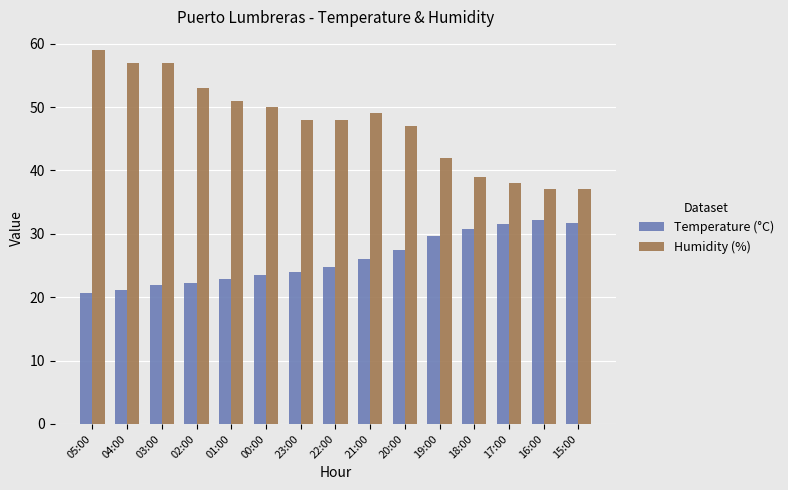

At how many categories does at least one series exceed 44?

10